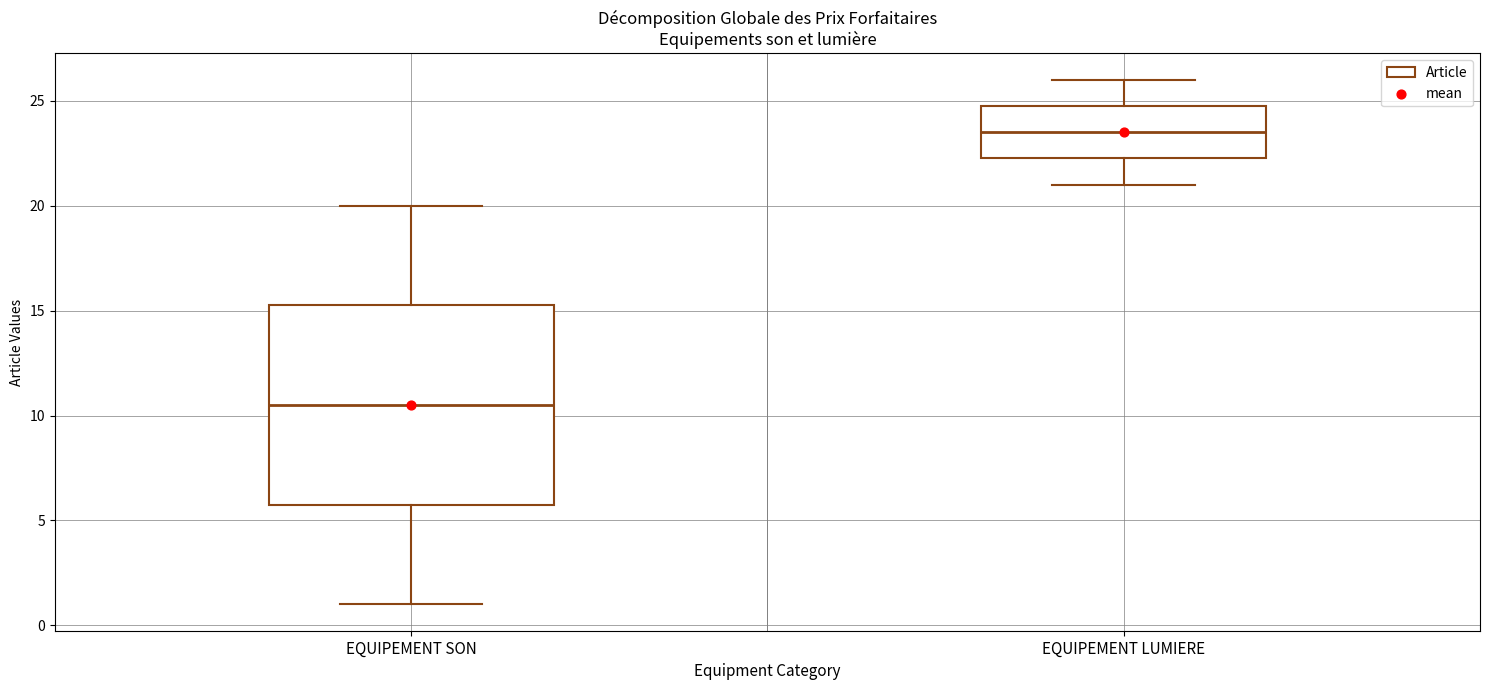

Reading left to right, transcribe this box plot: for each box, give where its median line is, the range the box spans, and where its two whiskers end, as read against the y-axis. The values are not printed on the chart, so give them approximately, as read against the axis.

EQUIPEMENT SON: median 10.5, box 6.0 to 15.5, whiskers 1.0 to 20.0
EQUIPEMENT LUMIERE: median 23.5, box 22.5 to 25.0, whiskers 21.0 to 26.0